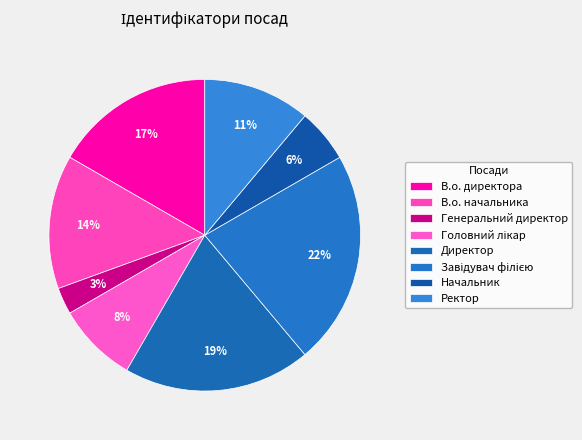

What percentage is the В.о. директора slice, to the nearest percent?

17%